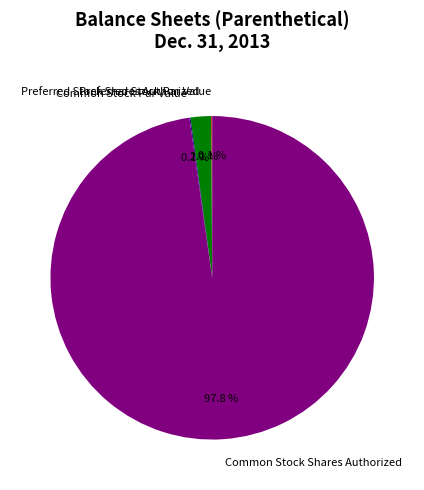

Which slice is the largest?

Common Stock Shares Authorized